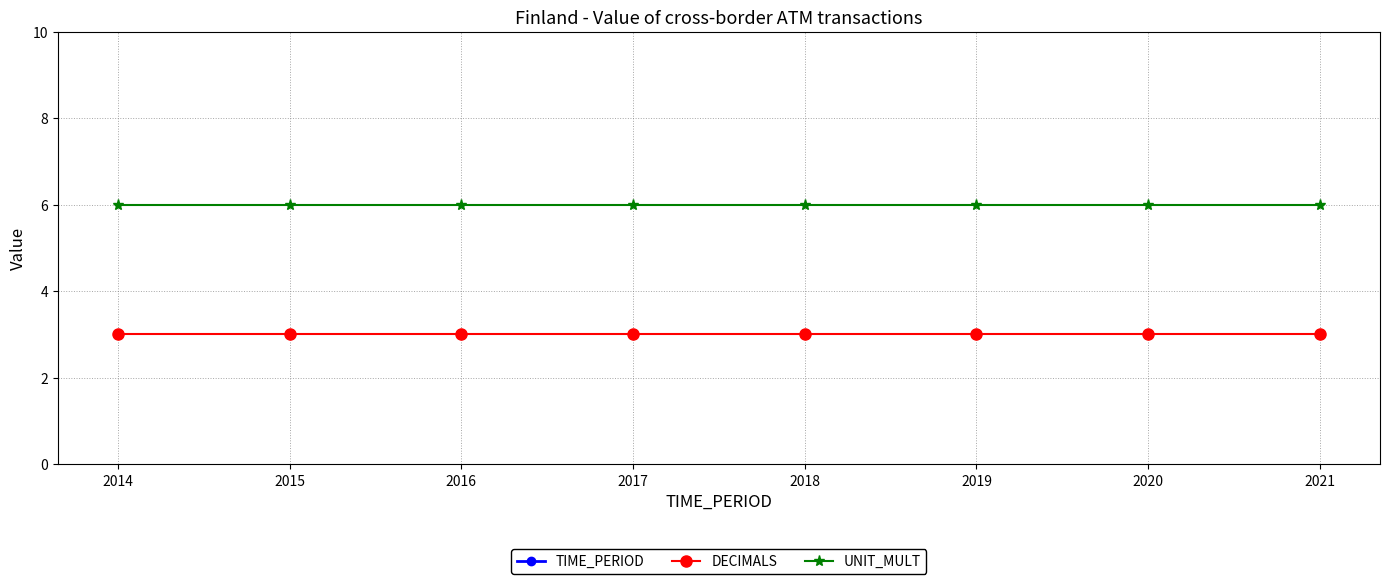

What is the lowest value of the DECIMALS series?

3